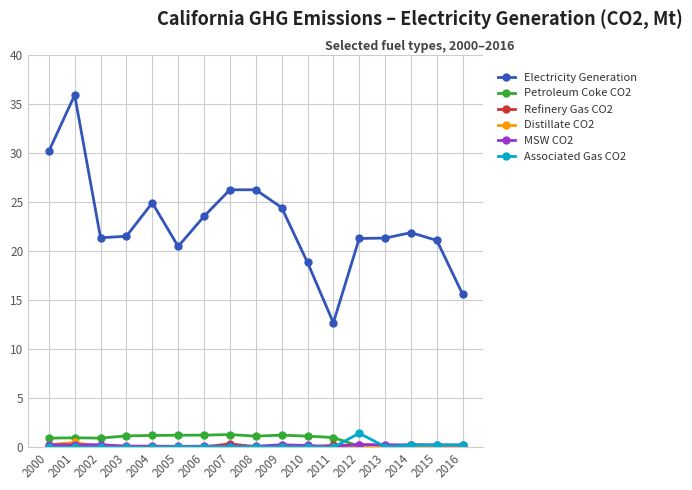

True or false: Electricity Generation has a value of 17.1 at 2008.

False